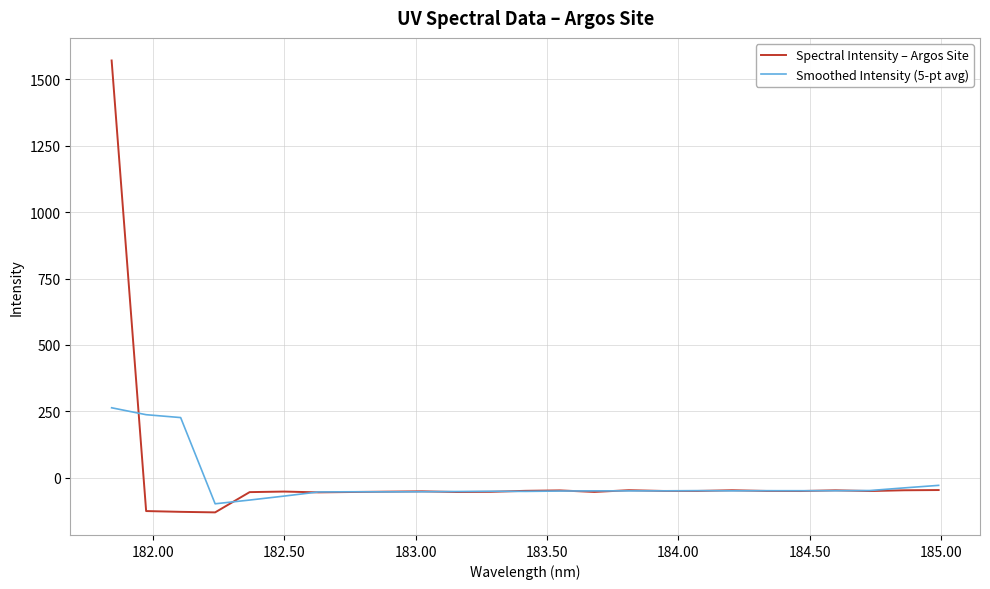

Which series has the widest spread of values?

Spectral Intensity – Argos Site